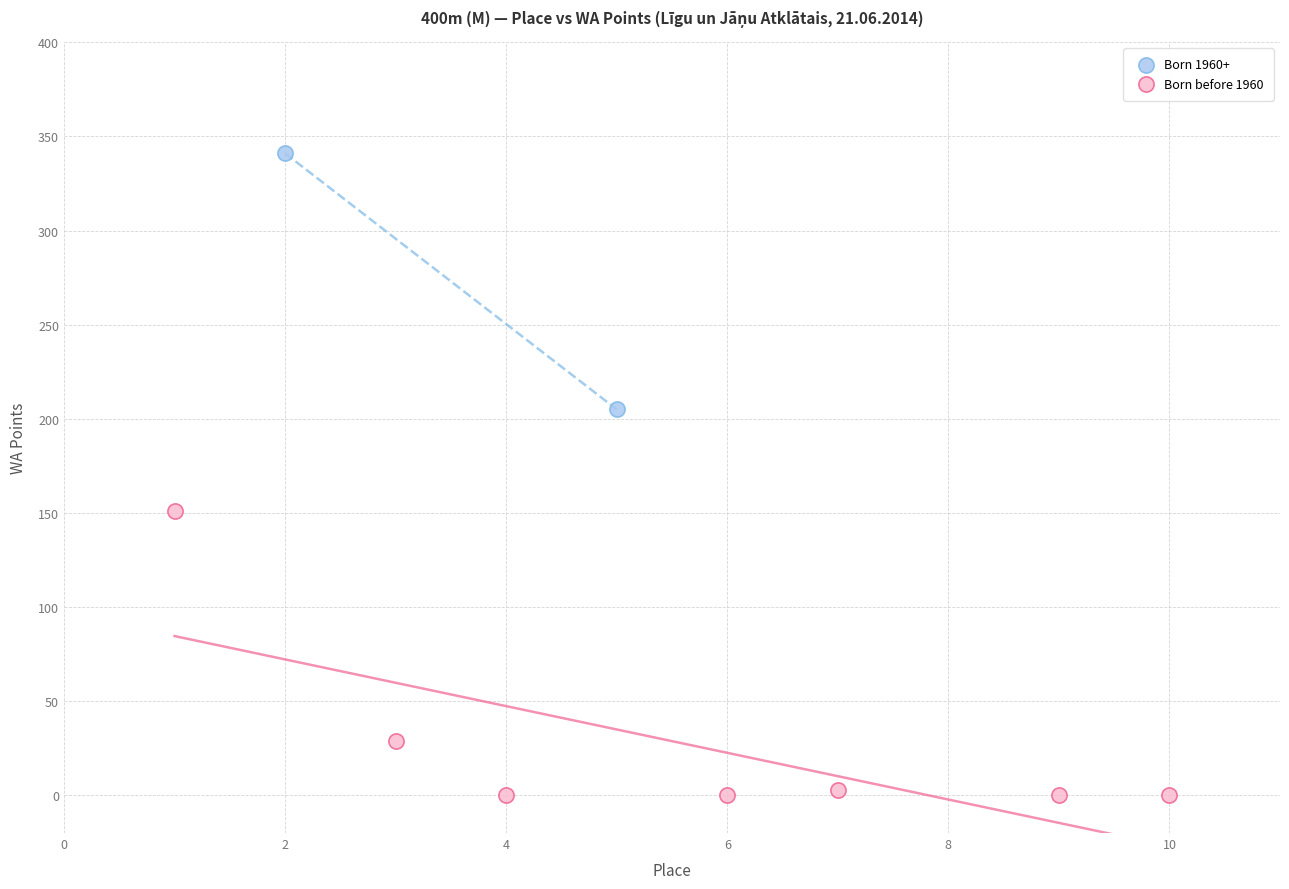

What are all the series names shown in the legend?

Born 1960+, Born before 1960